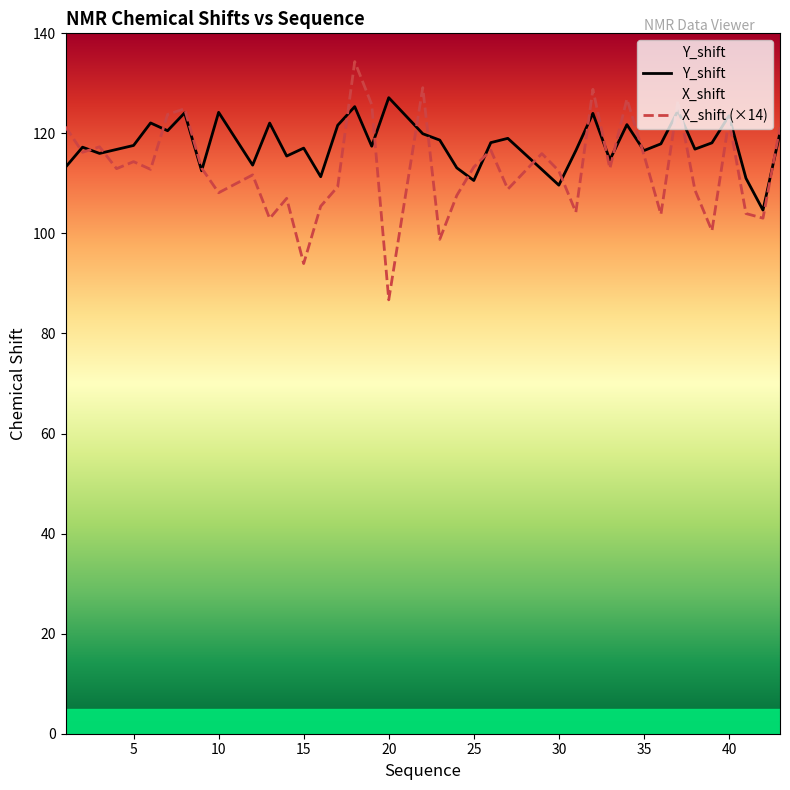

Count the number of data series in this chart.

2